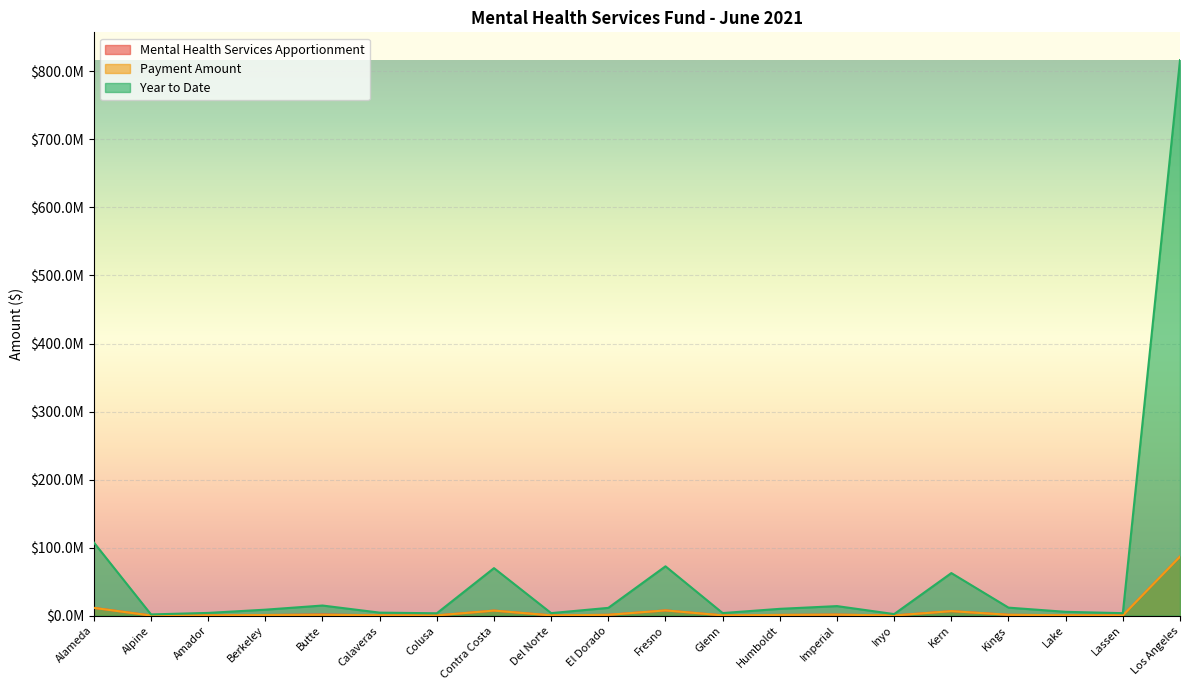

What position from the left is Kings?

17